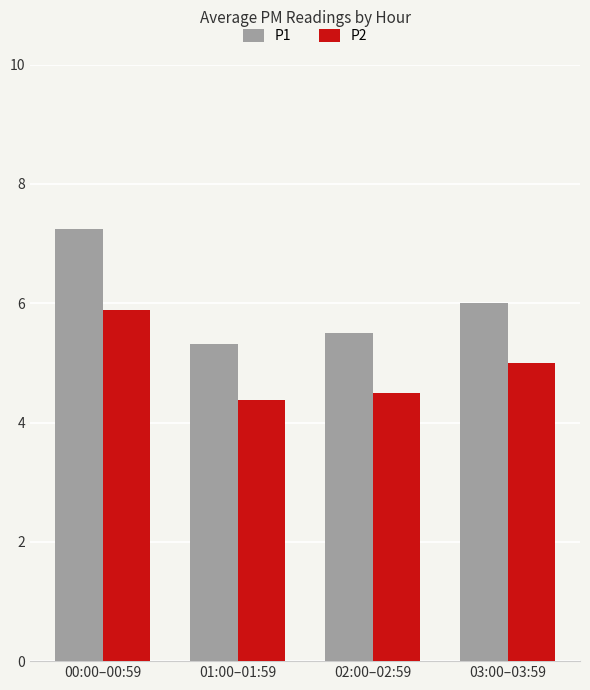

Where is P1 nearest to the value 6?

03:00–03:59